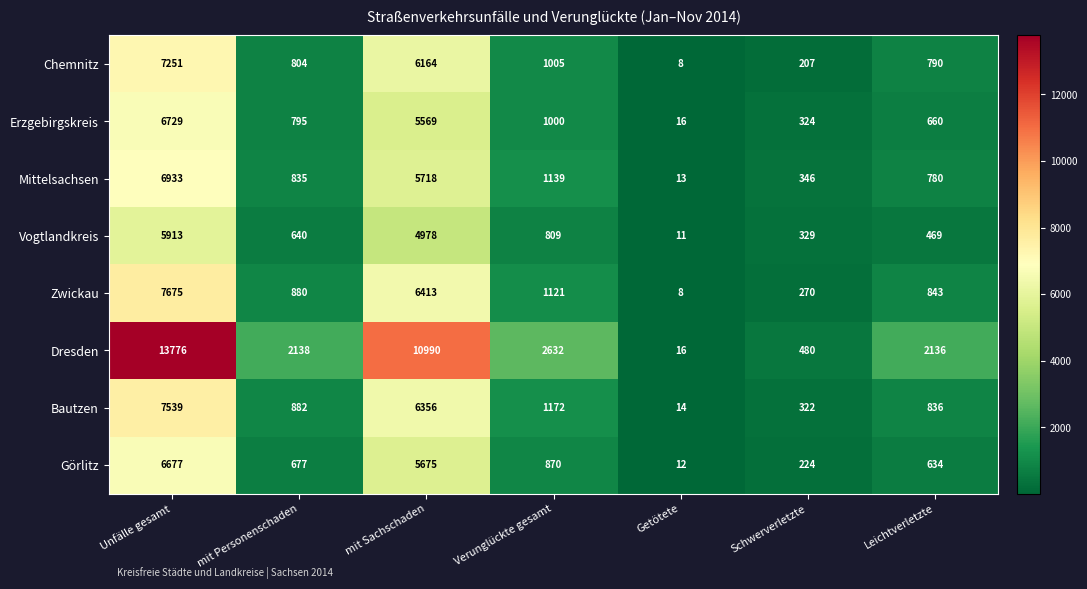

Read the Chemnitz value at mit Sachschaden, to the nearest 50.

6150